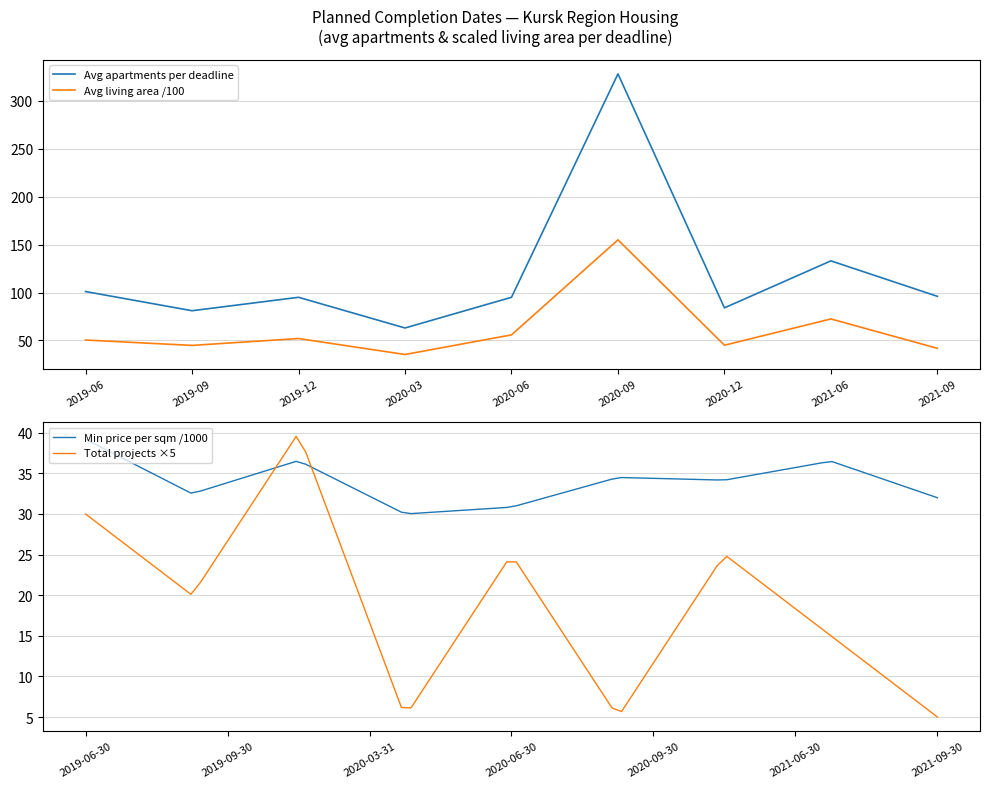

Does the chart have visible grid lines?

Yes